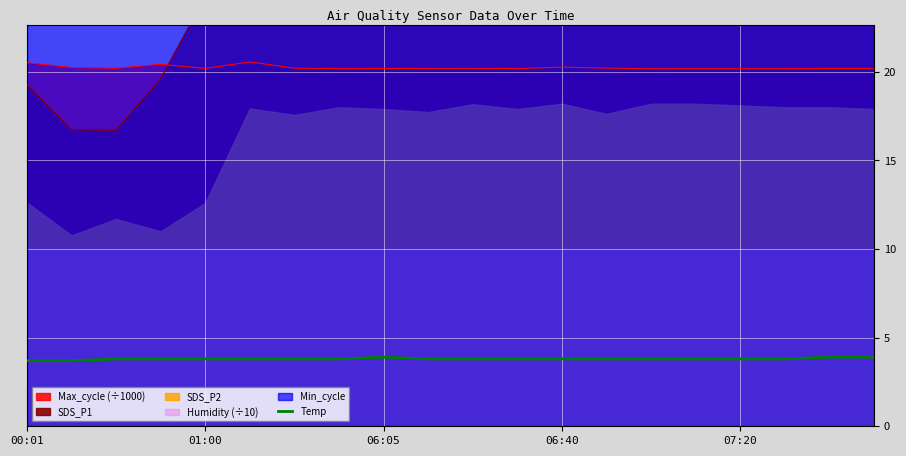

At which category does the chart reach its minimum across all series?

00:01